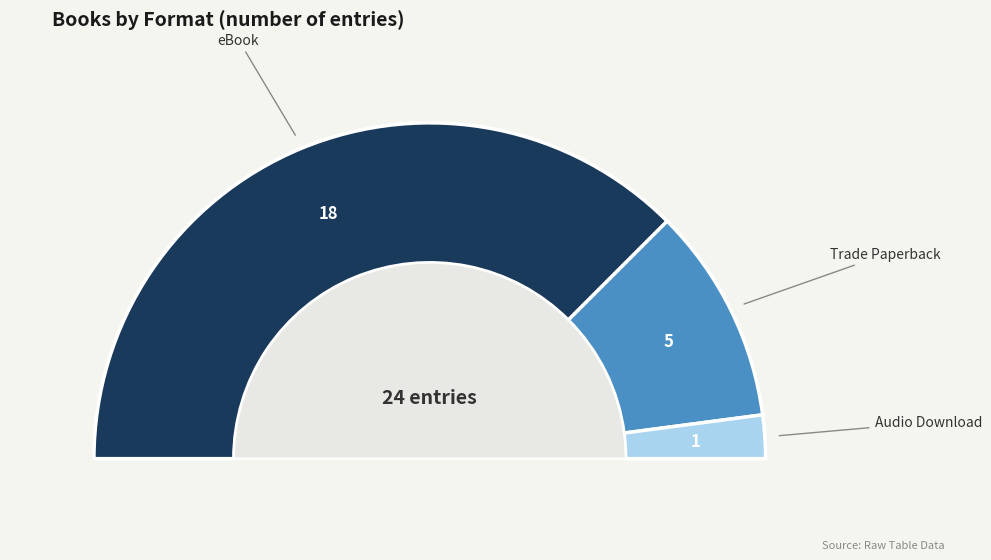

Rank the categories by value from highest to lowest.

eBook, Trade Paperback, Audio Download